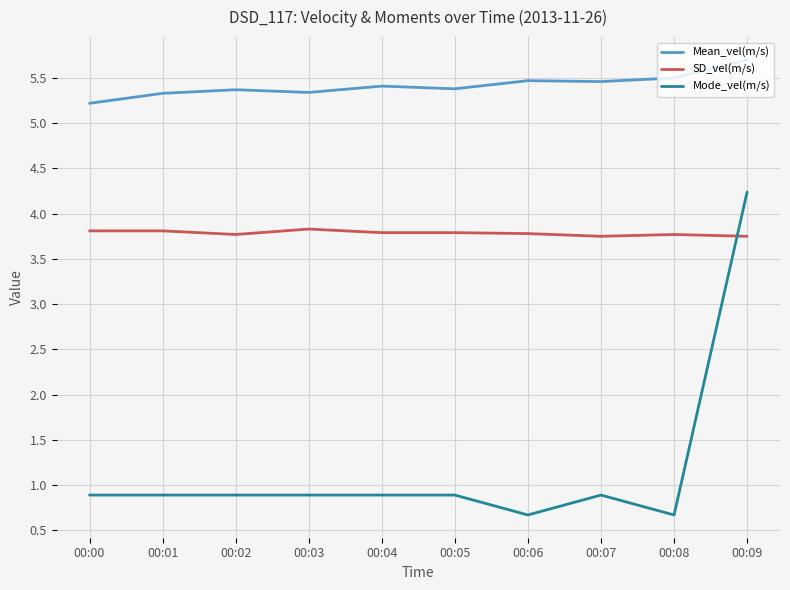

What is the difference between the second highest and minimum values in the SD_vel(m/s) series?

0.1